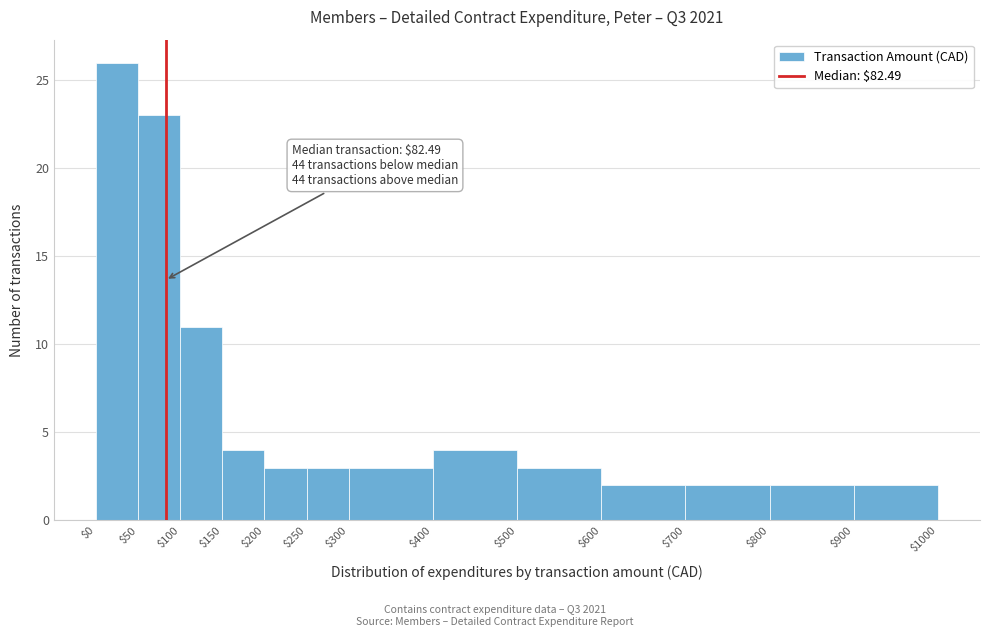

Which range on the x-axis has the tallest bar?

$0 to $50